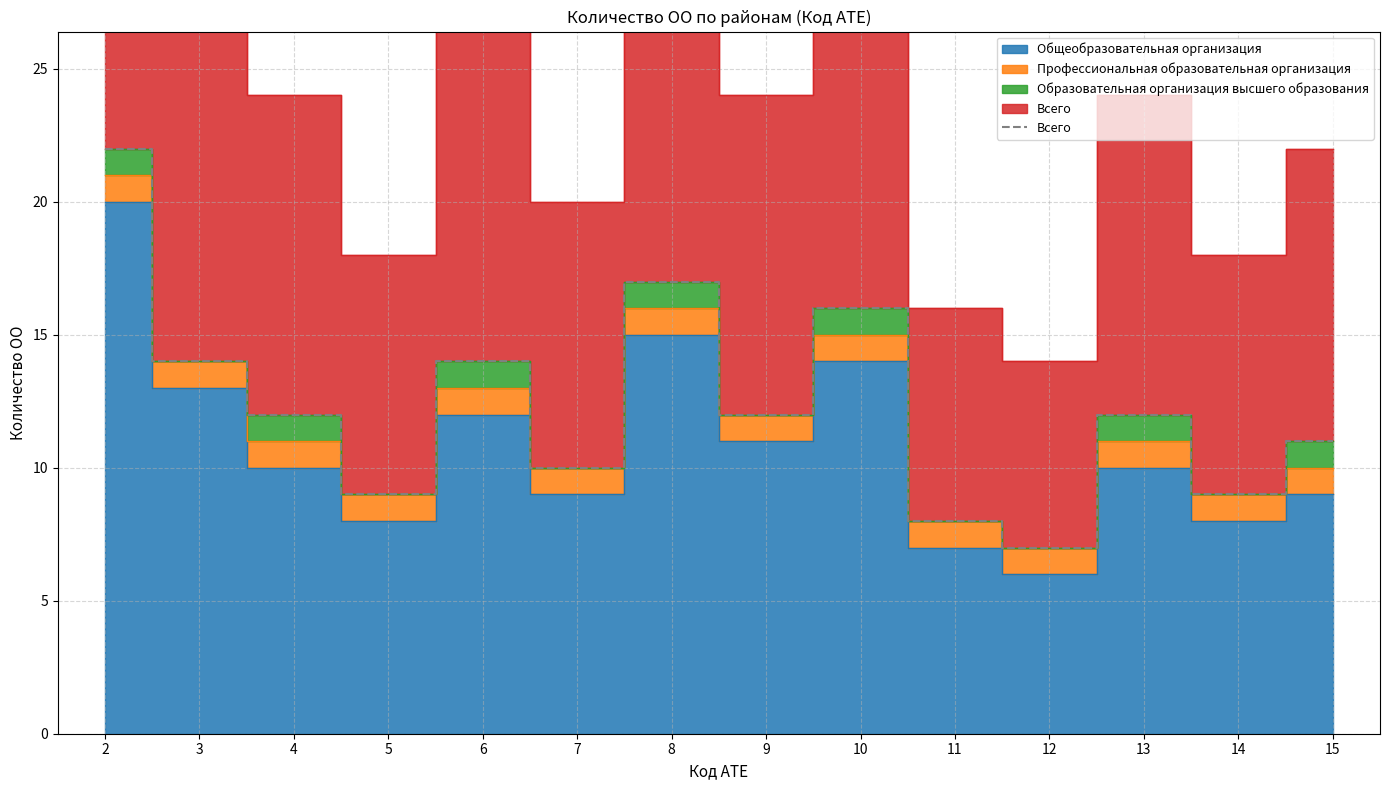

True or false: the data shows 5 at 6.

False